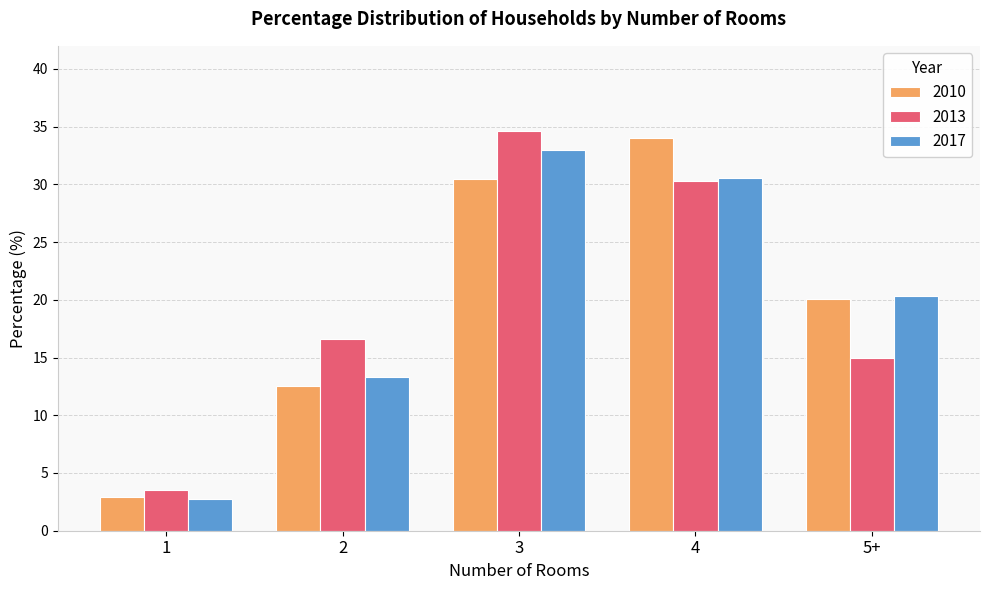

What is the value of the 2010 bar at the 2nd from the left?

12.5